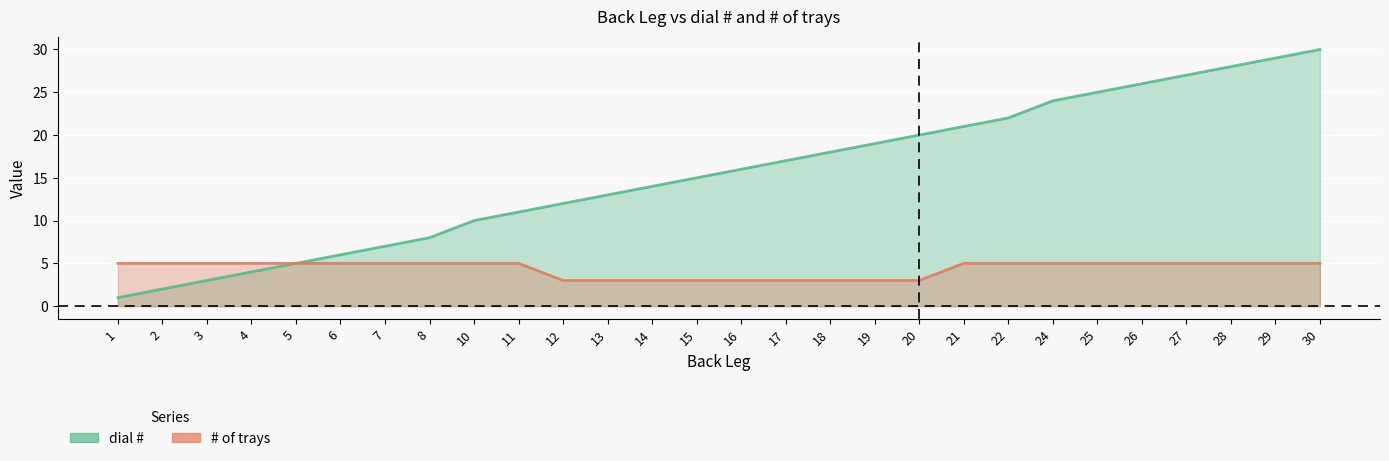

Between 5 and 13, which series saw the biggest shift?

dial #